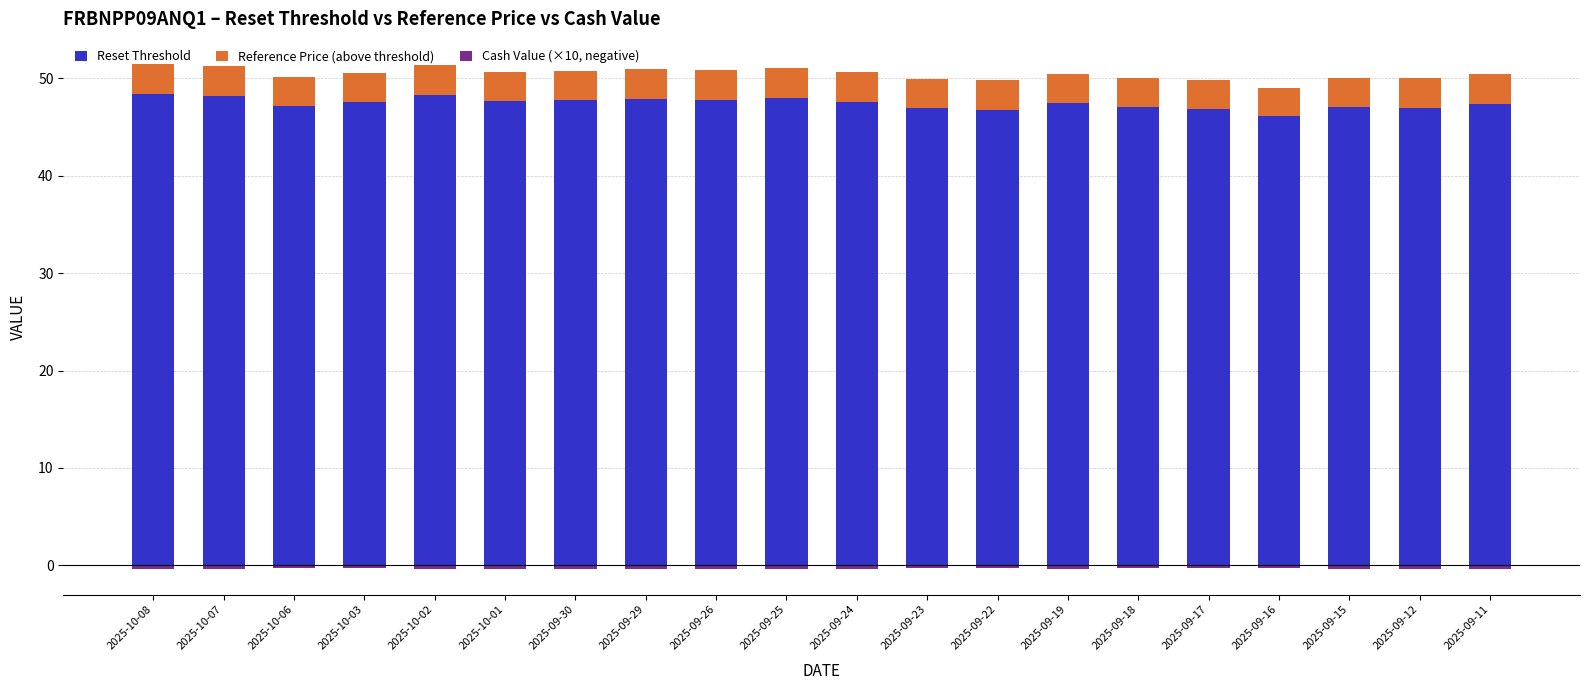

Which series has the largest range (max minus min)?

Reset Threshold